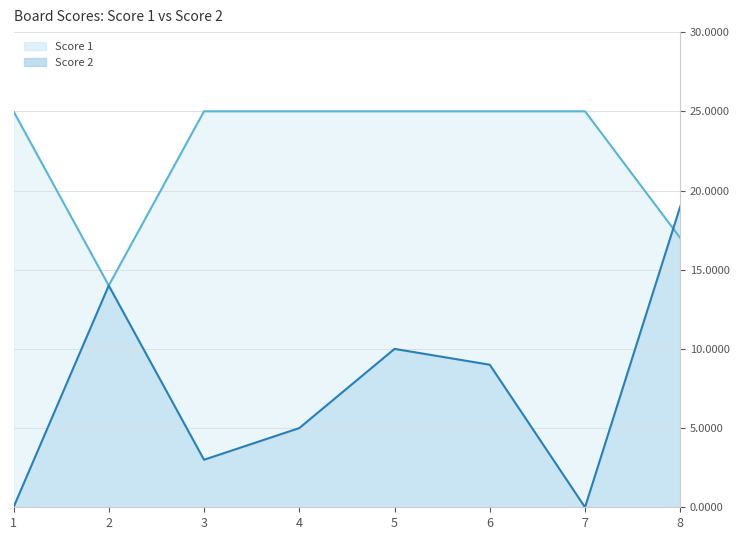

Between 4 and 3, which is larger?

4